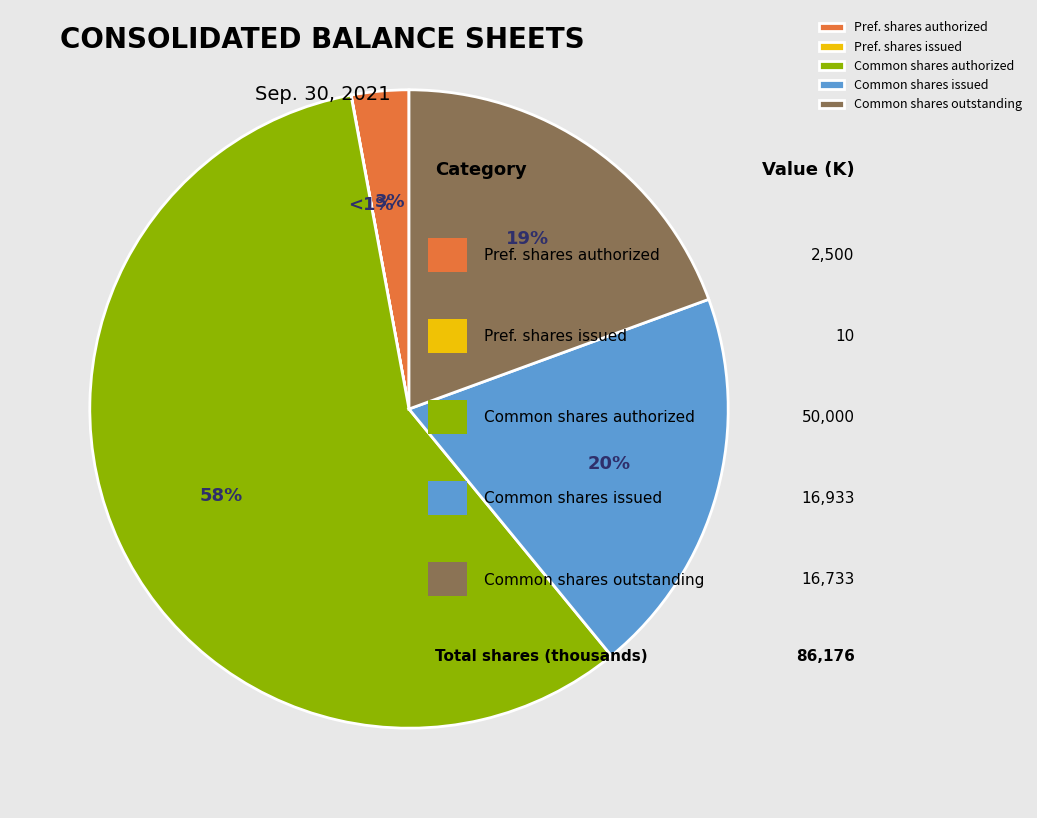

Rank the categories by value from lowest to highest.

Preferred stock, shares issued, Preferred stock, shares authorized, Common stock, shares outstanding, Common stock, shares issued, Common stock, shares authorized